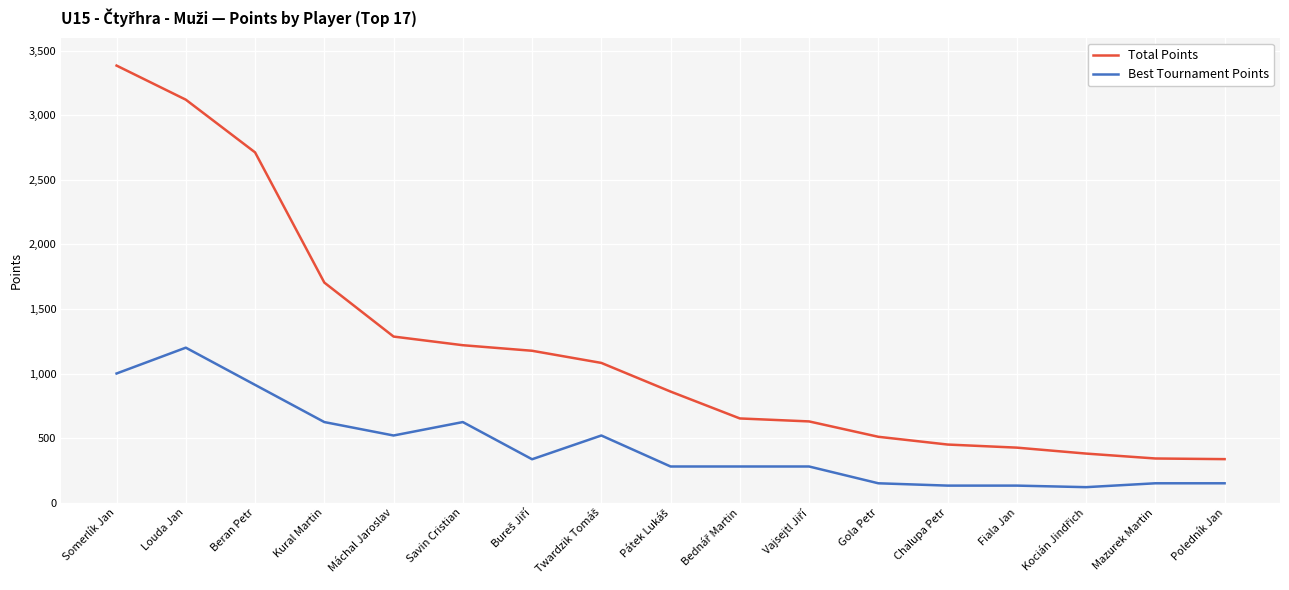

Which category has the highest value in the Best Tournament Points series?

Louda Jan